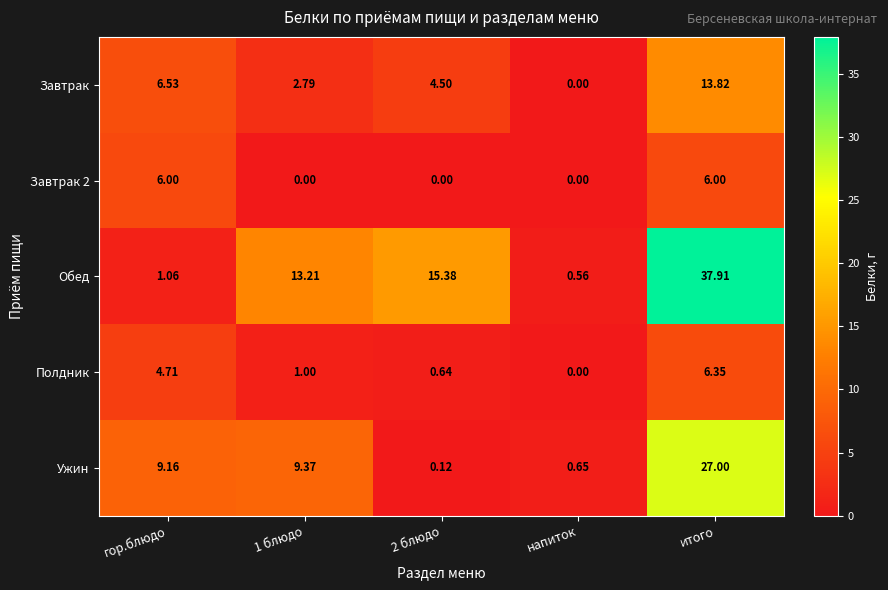

Between 1 блюдо and напиток, which series saw the biggest shift?

Обед